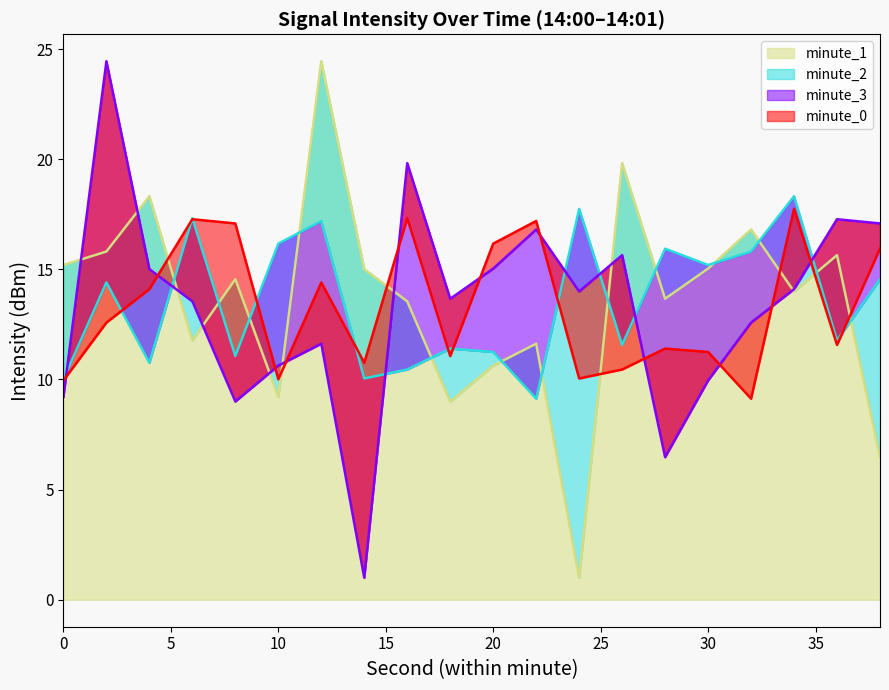

What is the lowest value of the minute_3 series?

1.0